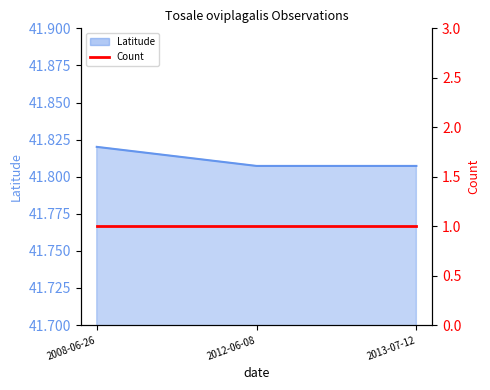

Which category has the highest value across all series?

2008-06-26